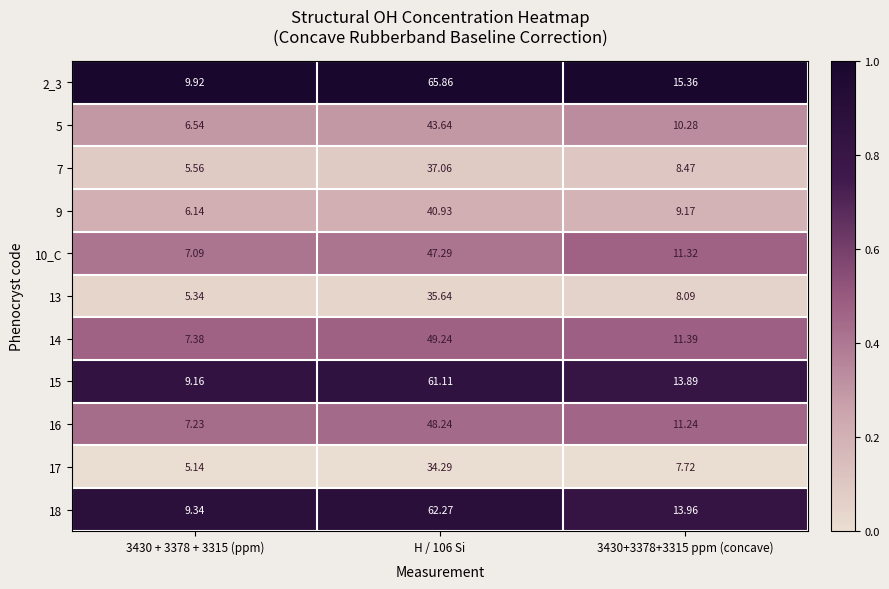

Which series has the largest total across all categories?

2_3